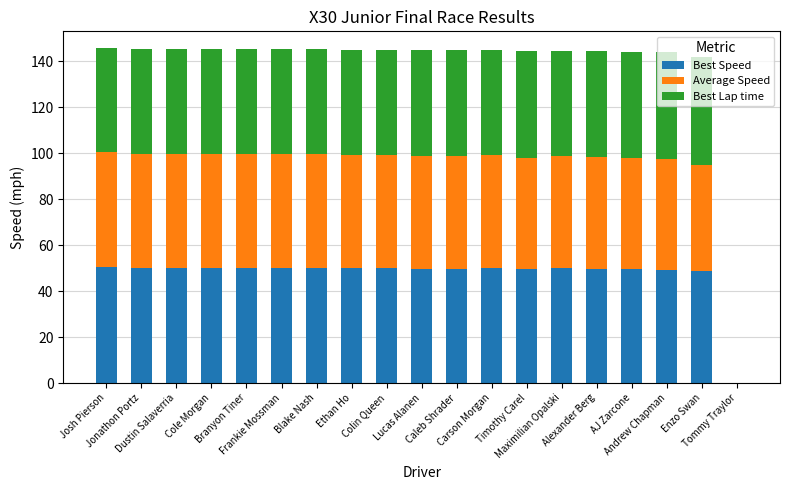

What is the total value across all series at Josh Pierson?

145.8